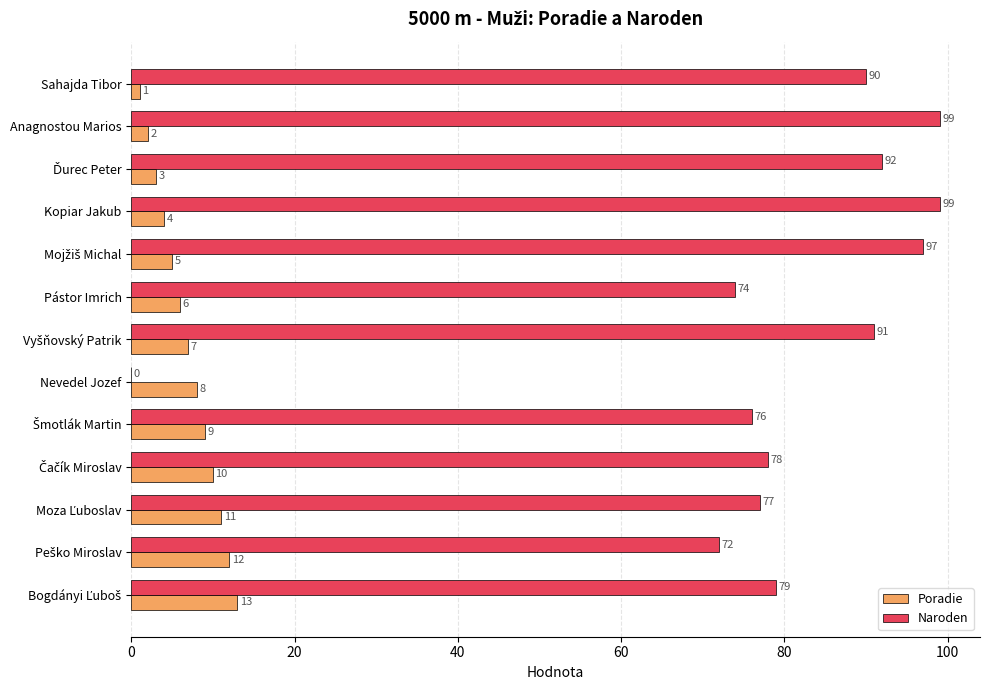

True or false: Naroden has a value of 133 at Pástor Imrich.

False